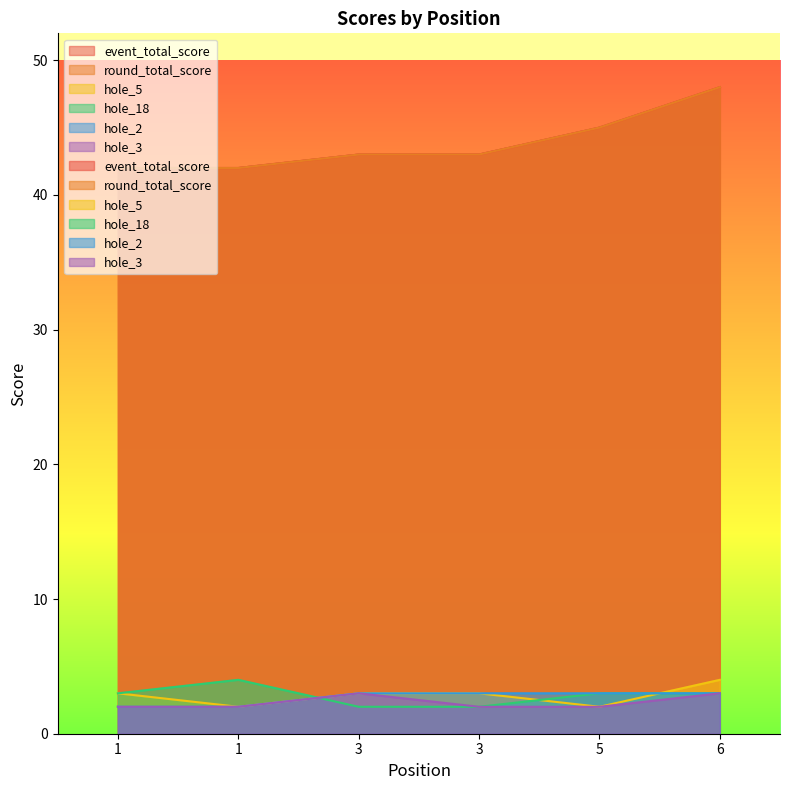

What are all the series names shown in the legend?

event_total_score, round_total_score, hole_5, hole_18, hole_2, hole_3